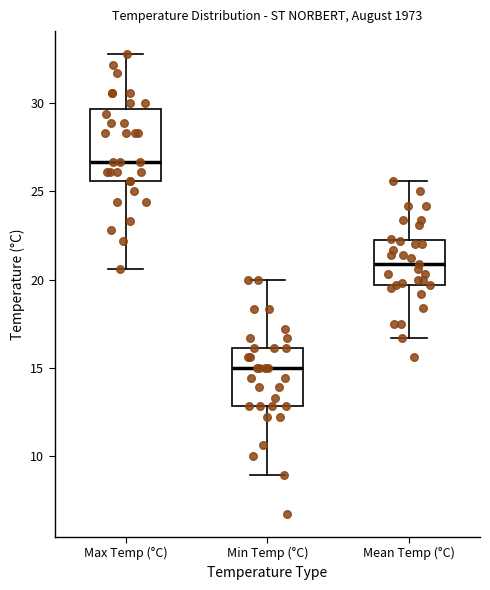

Where is the upper edge of the box for Mean Temp (°C) on the y-axis? The values are not printed on the chart, so give them approximately, as read against the axis.

22.5